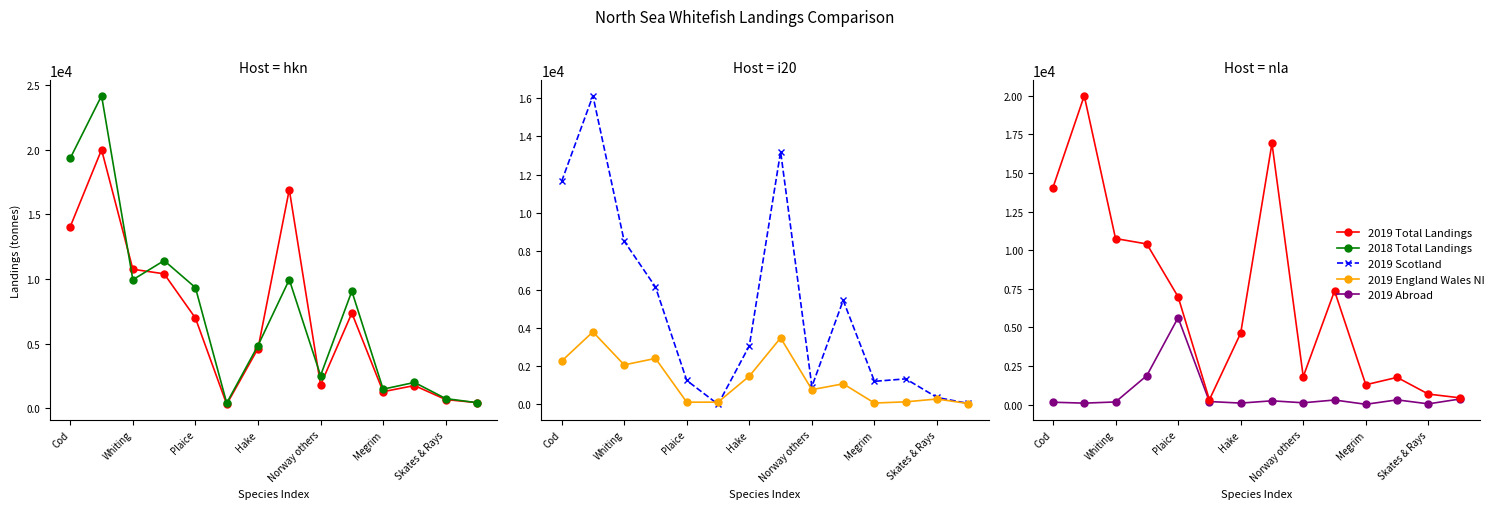

True or false: 2019 Scotland has a value of 1953.2 at Megrim.

False